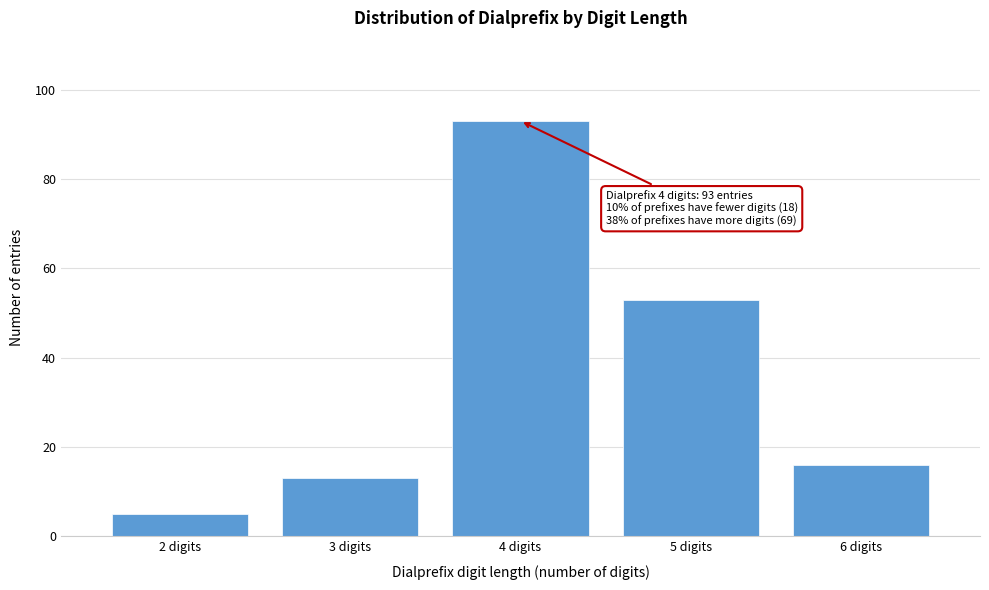

Reading left to right, transcribe all the data shown in this chart.

2 digits=5	3 digits=13	4 digits=93	5 digits=53	6 digits=16